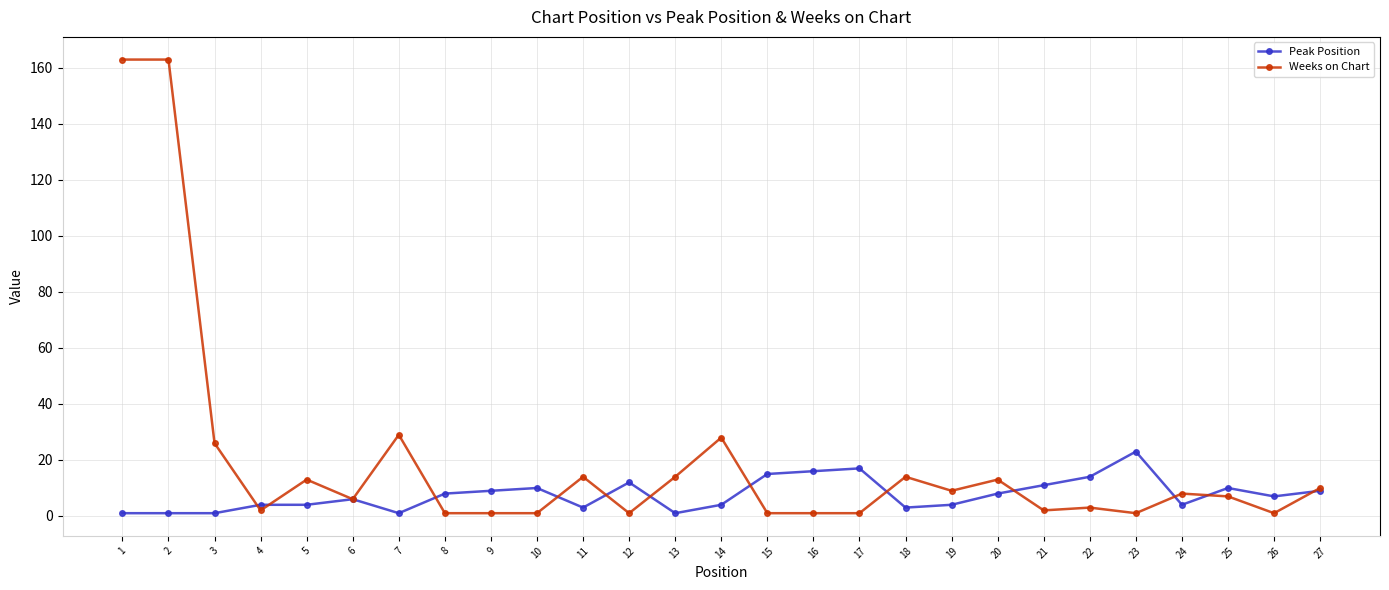

Count the number of data series in this chart.

2